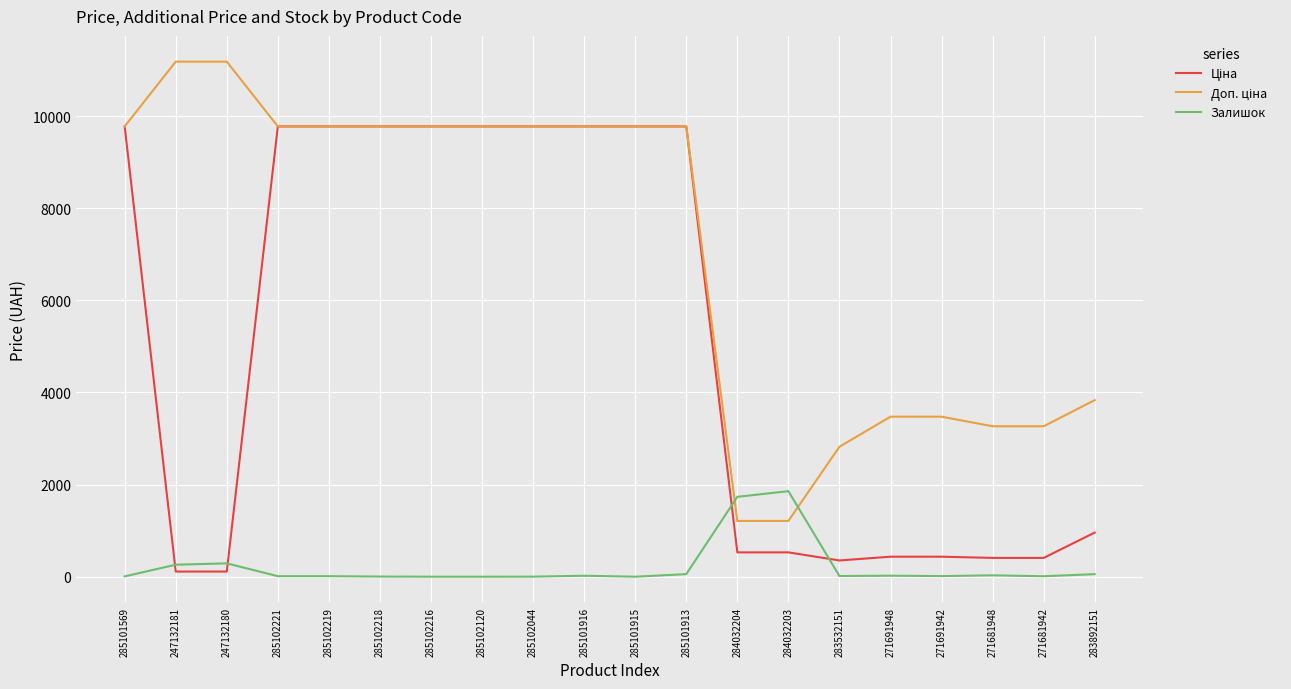

True or false: Залишок has a value of 0.0 at 285101915.

True